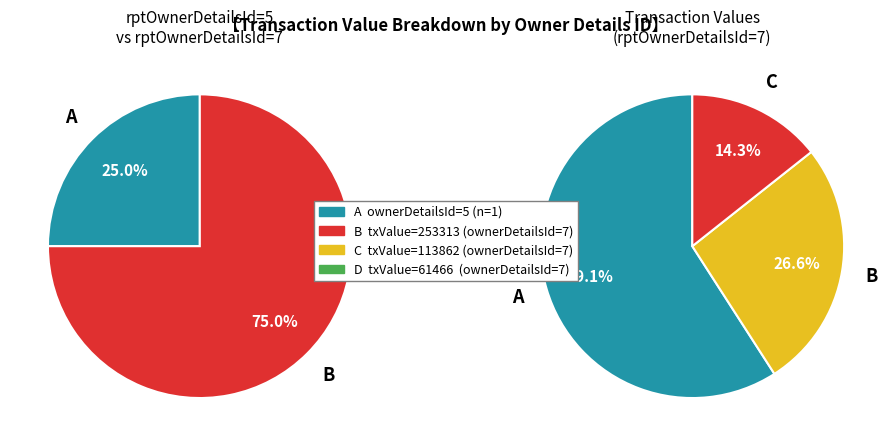

Combined, what portion of the pie is 7 and 5?

100.0%